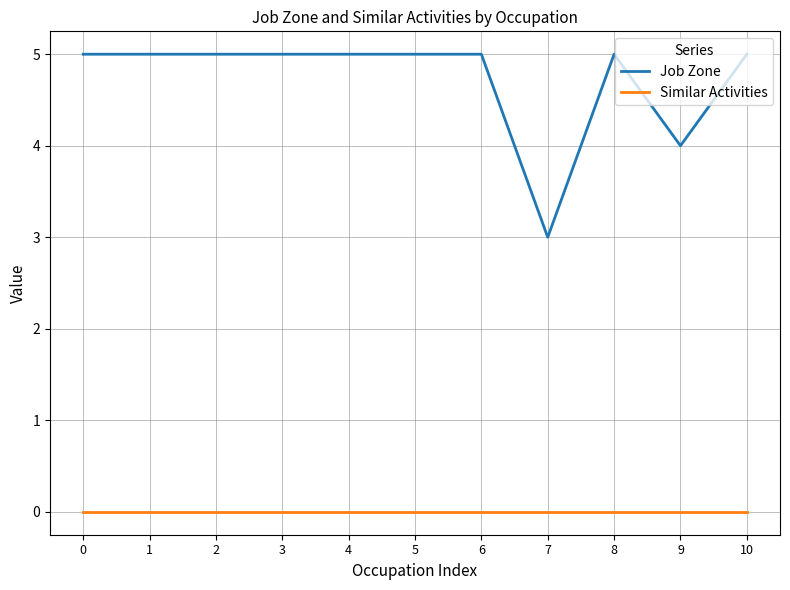

Rank the series by their maximum value, from lowest to highest.

Similar Activities, Job Zone